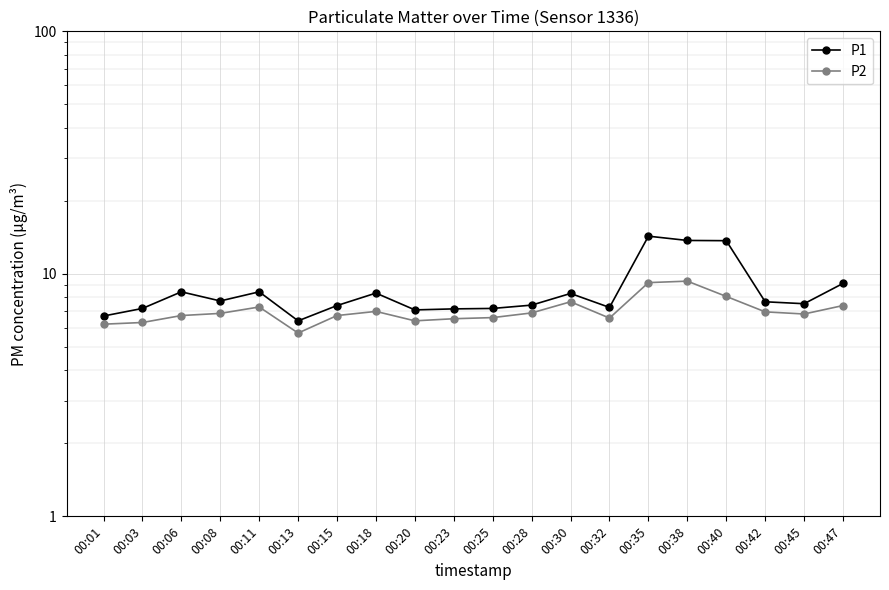

True or false: P2 has a value of 8.1 at 00:40.

True